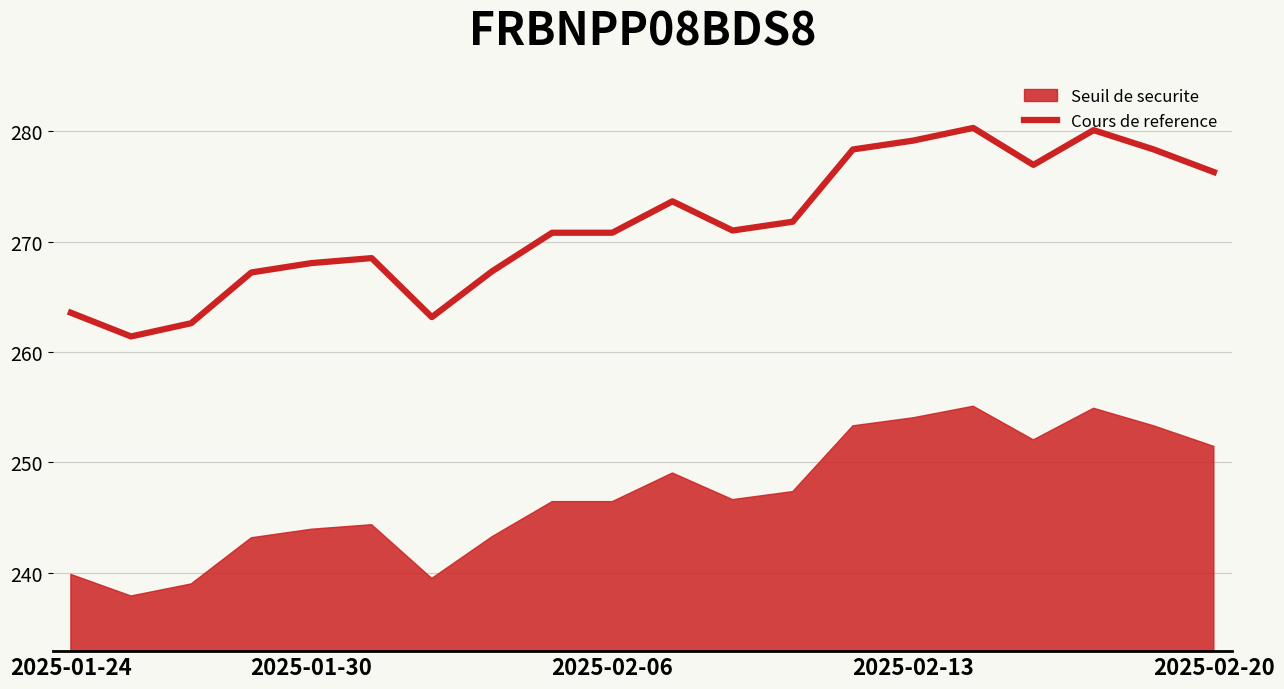

What is the minimum value for Cours de reference?

261.4